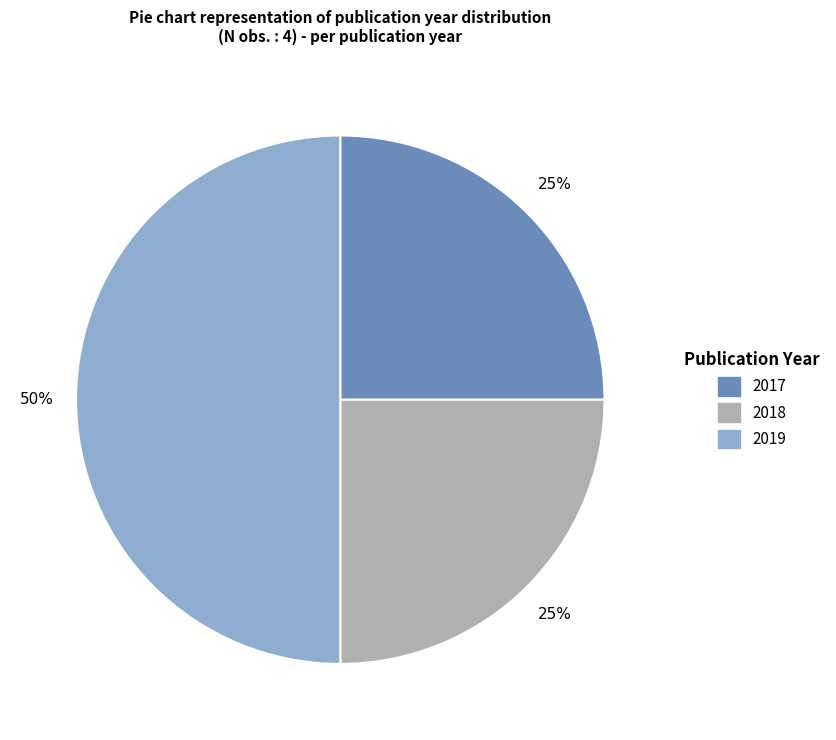

Does 2018 represent more than half of the total?

No